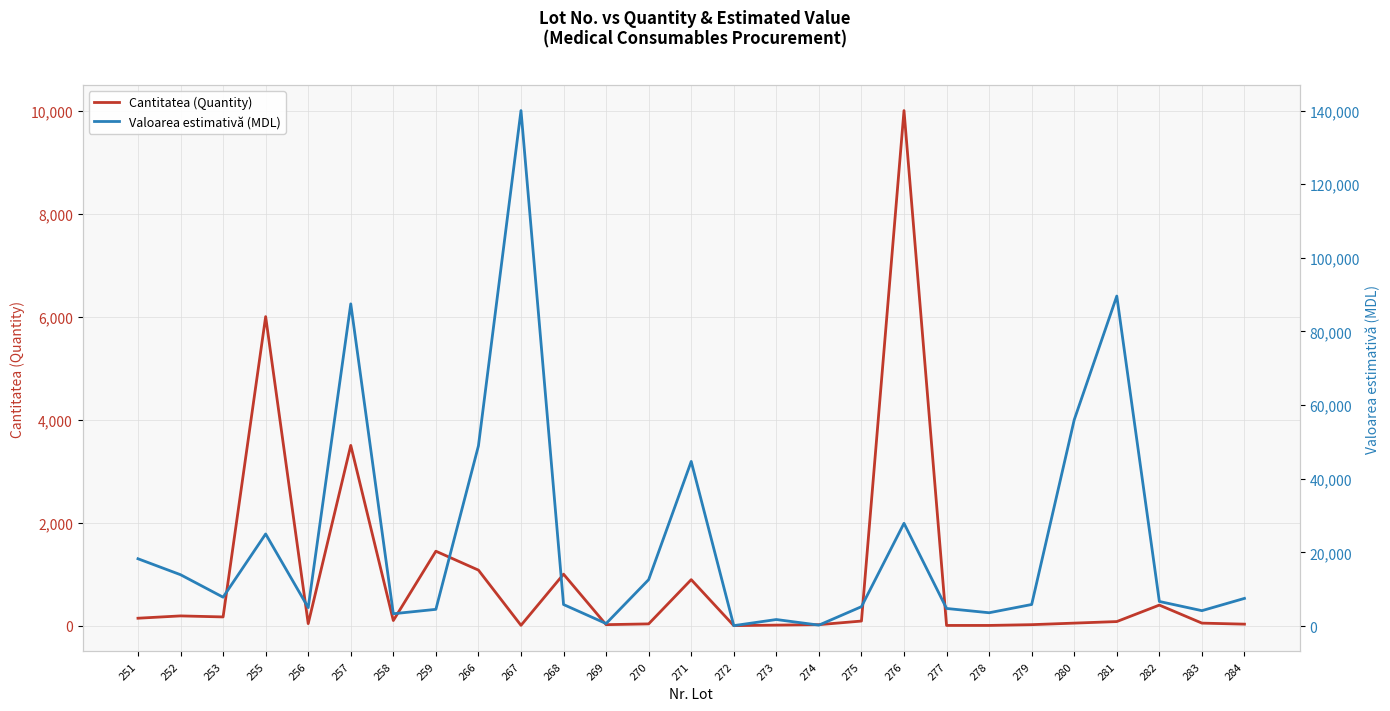

At which label does Valoarea estimativă (MDL) first exceed 6667?

251